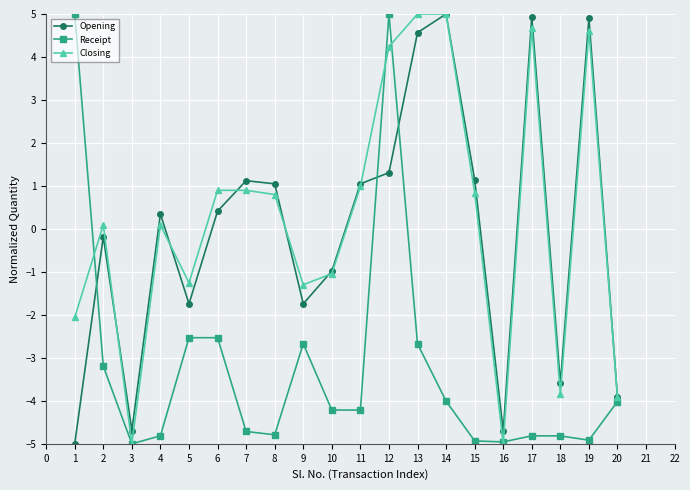

The Receipt series shows 7.4 at 12. True or false?

False